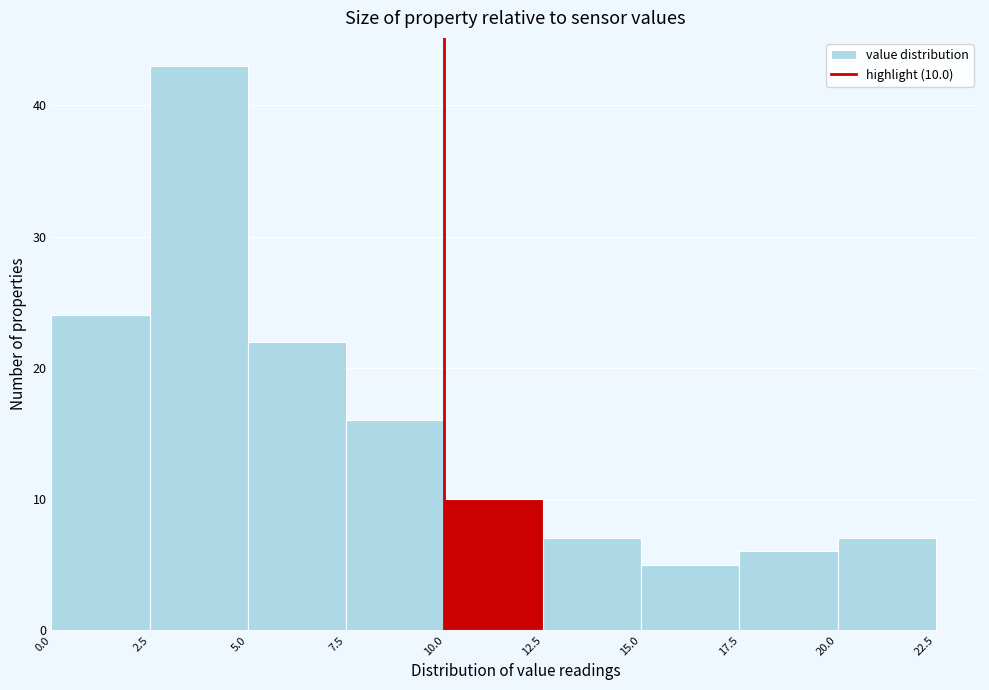

Which range on the x-axis has the tallest bar?

2.5 to 5.0